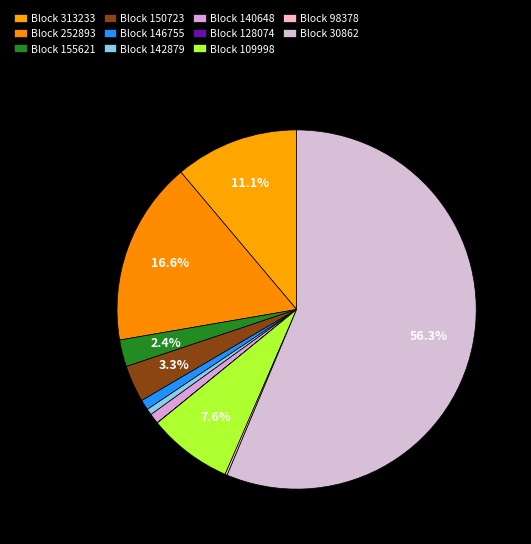

Count the number of slices in the pie.

11